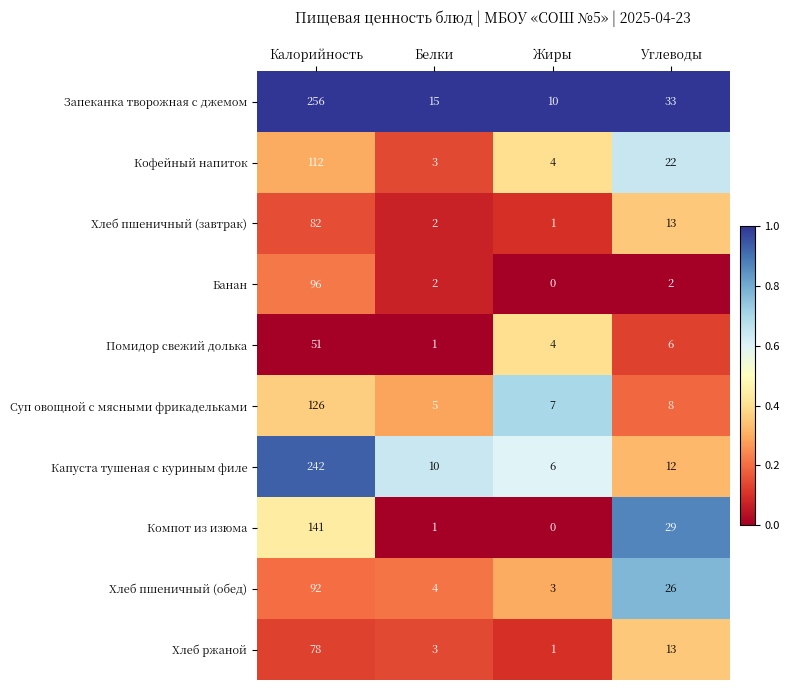

Which category has the highest value across all series?

Калорийность